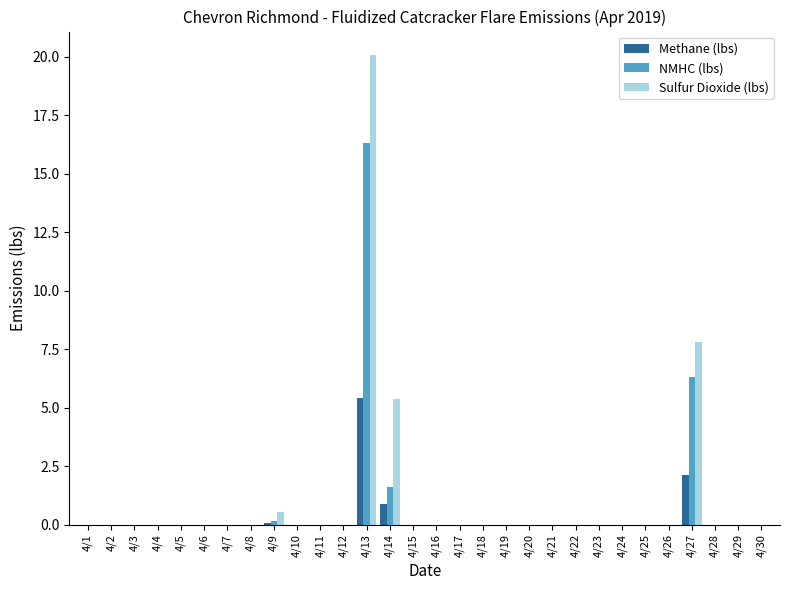

Which series has the largest range (max minus min)?

Sulfur Dioxide (lbs)